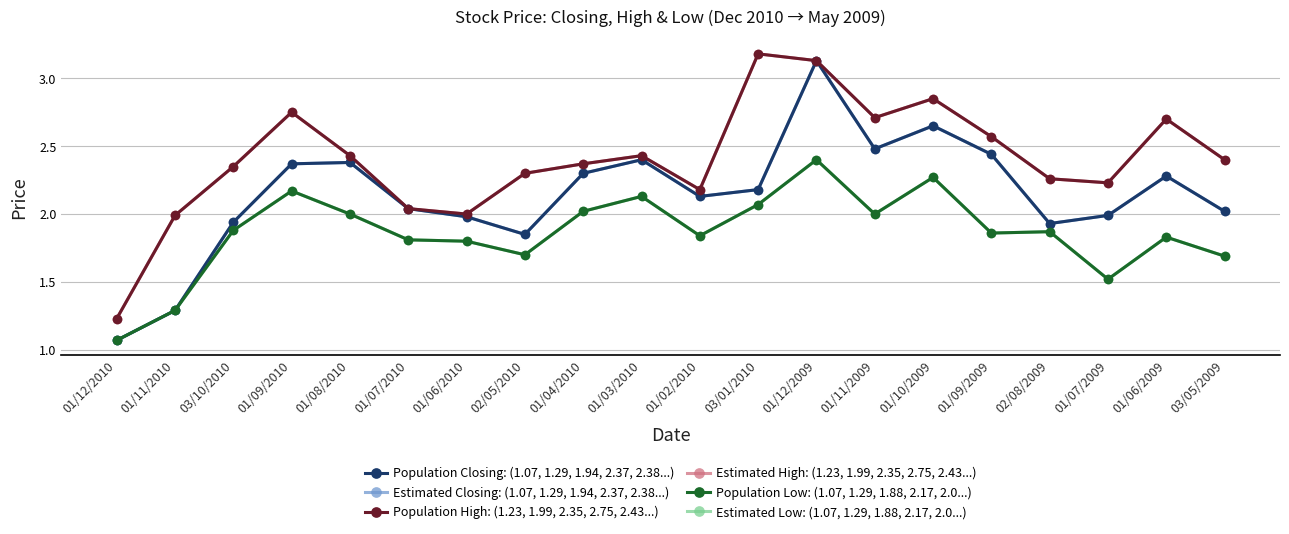

The value of Population Low: (1.07, 1.29, 1.88, 2.17, 2.0...) at 02/05/2010 is 1.7. True or false?

True